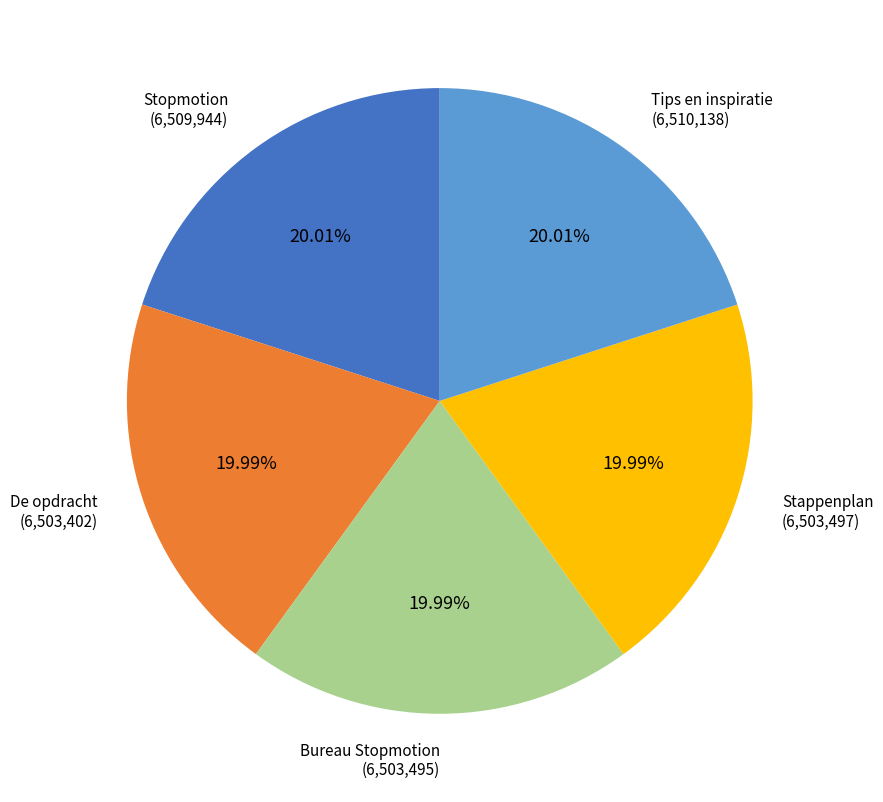

Count the number of slices in the pie.

5